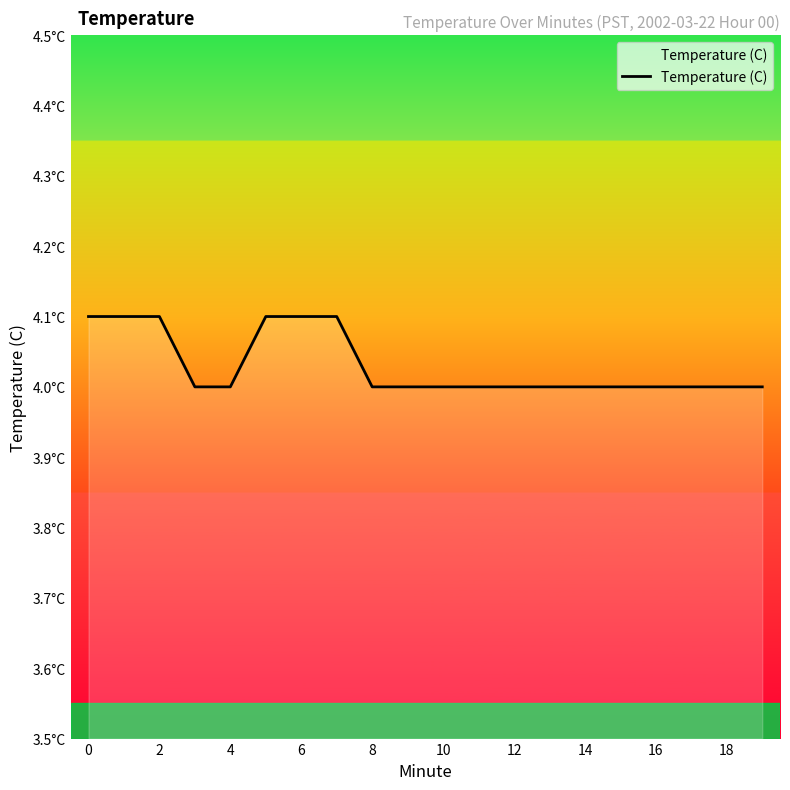

Is this an area chart (filled region under the line)?

Yes